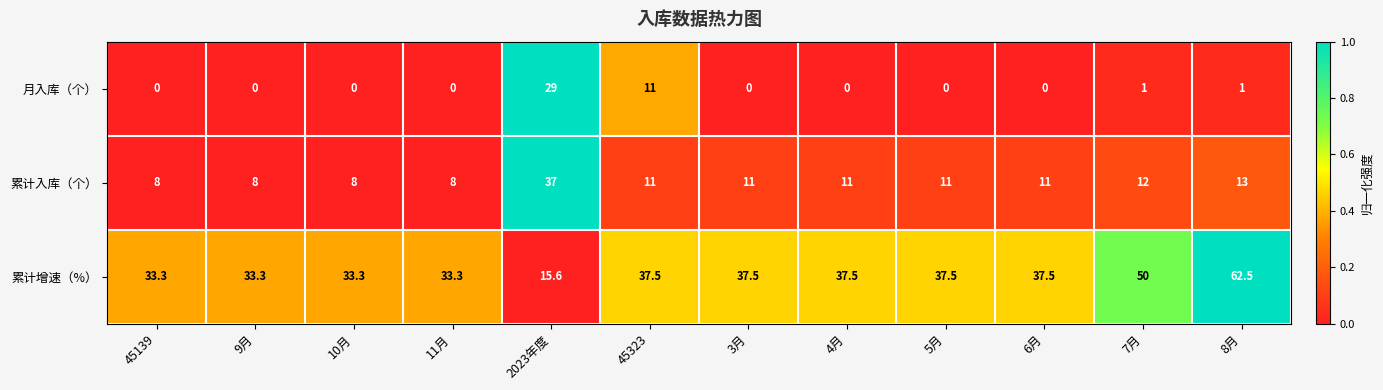

What is the maximum value shown in the chart?

62.5